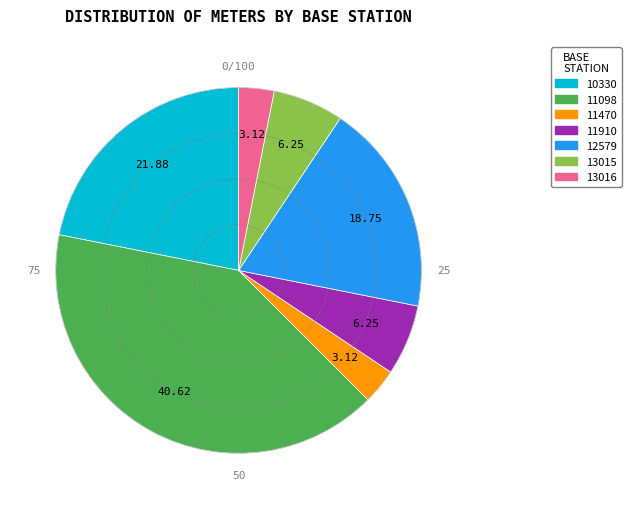

How many slices are in this pie chart?

7